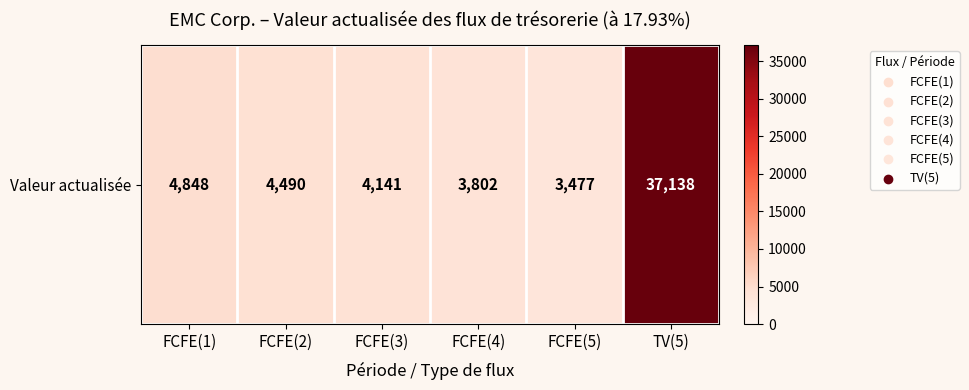

True or false: the data shows 22804 at TV(5).

False